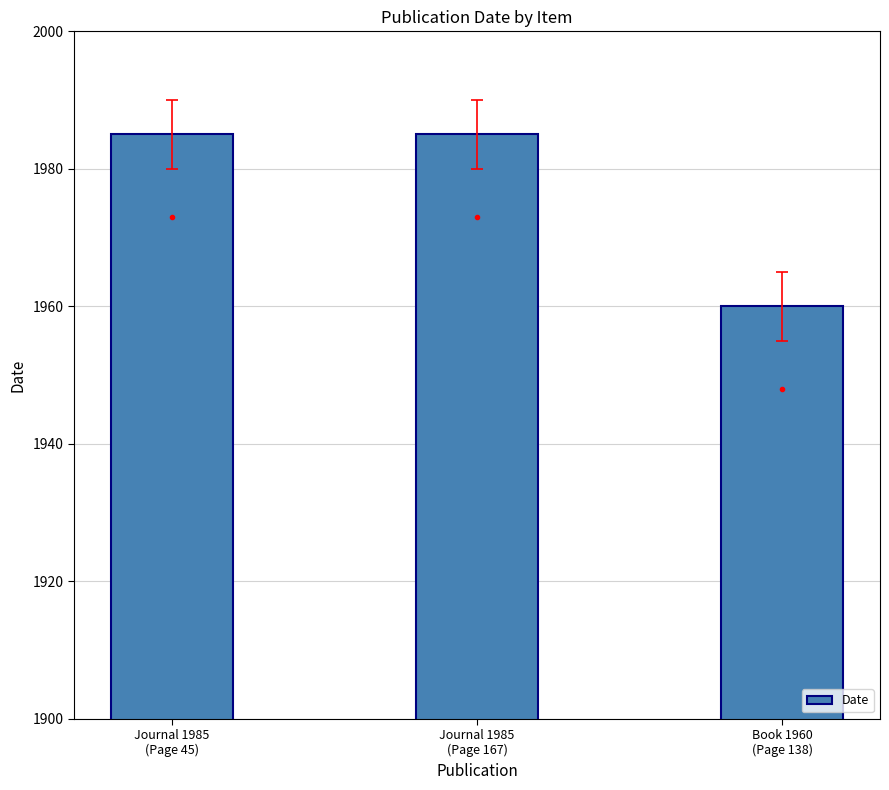

Does the chart contain any negative values?

No